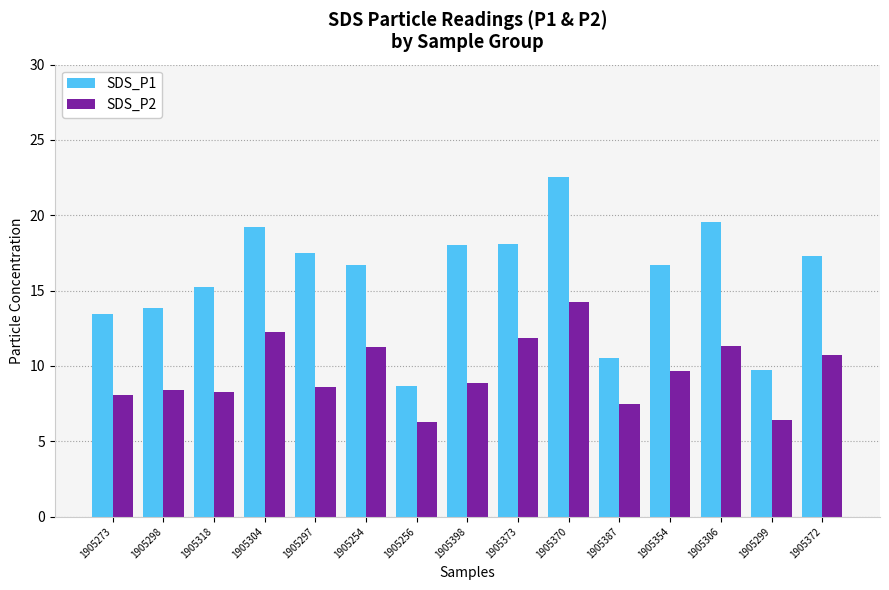

What is the sum of the SDS_P2 values at 1905254 and 1905354?

20.9